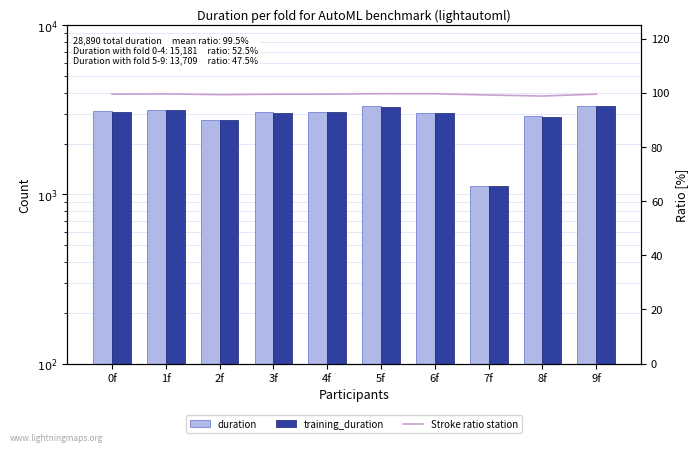

What is the label of the 5th bar from the left?

4f